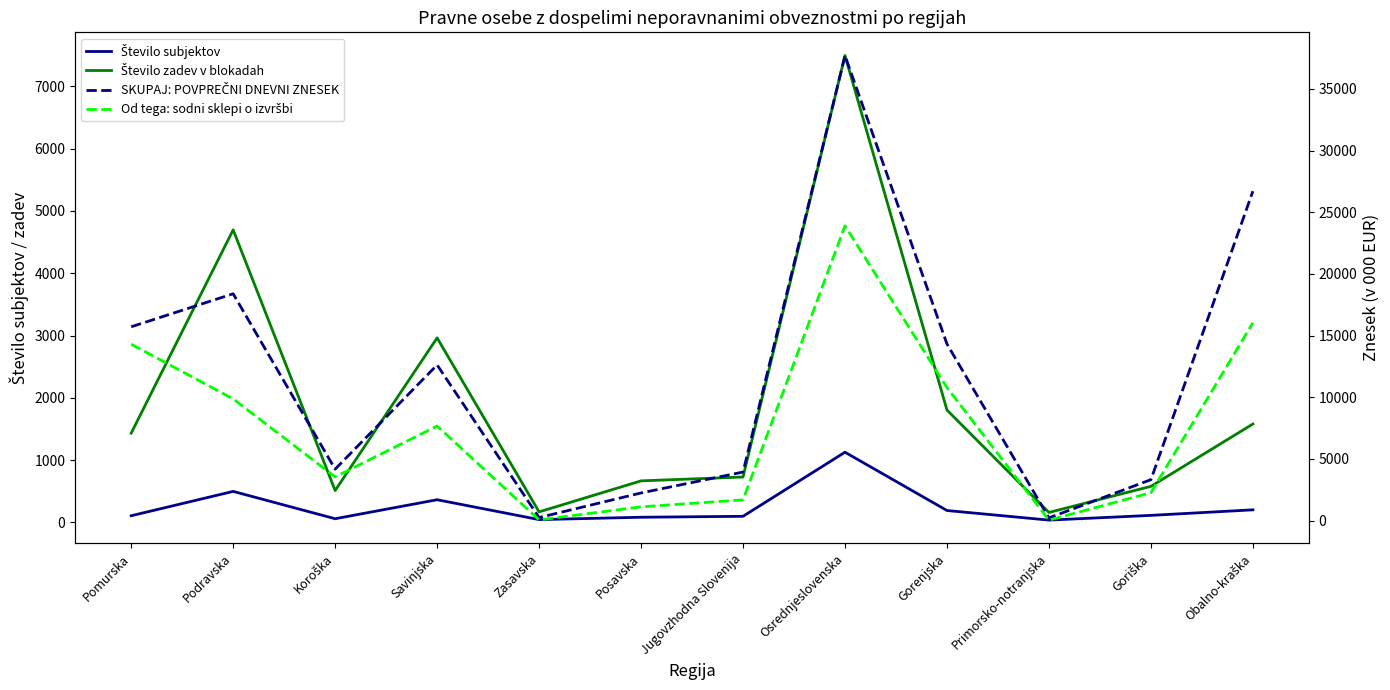

How many data points does each series have?

12